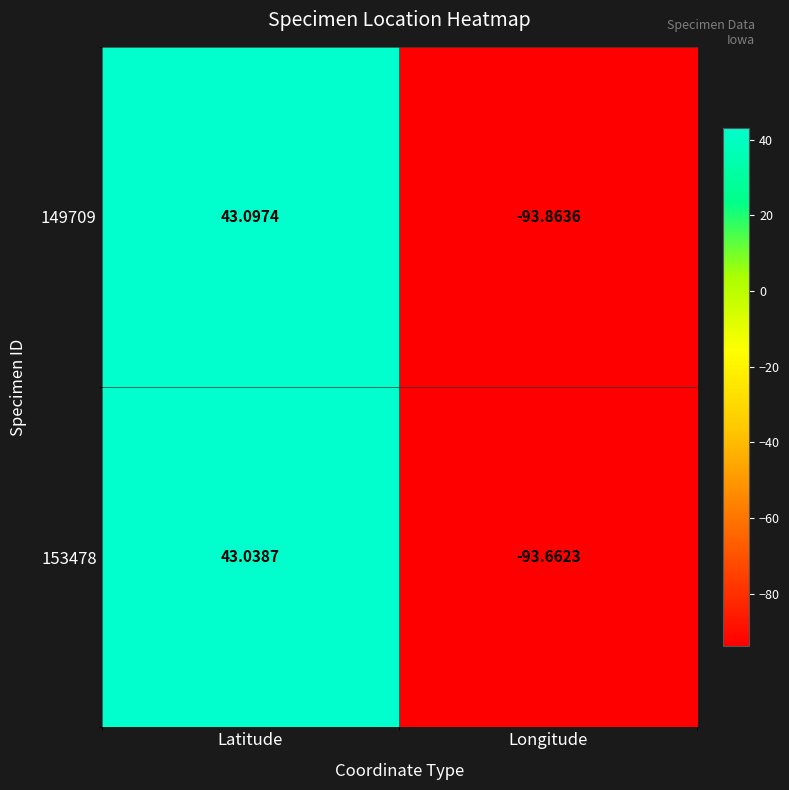

How many values in the 153478 series exceed 43?

1